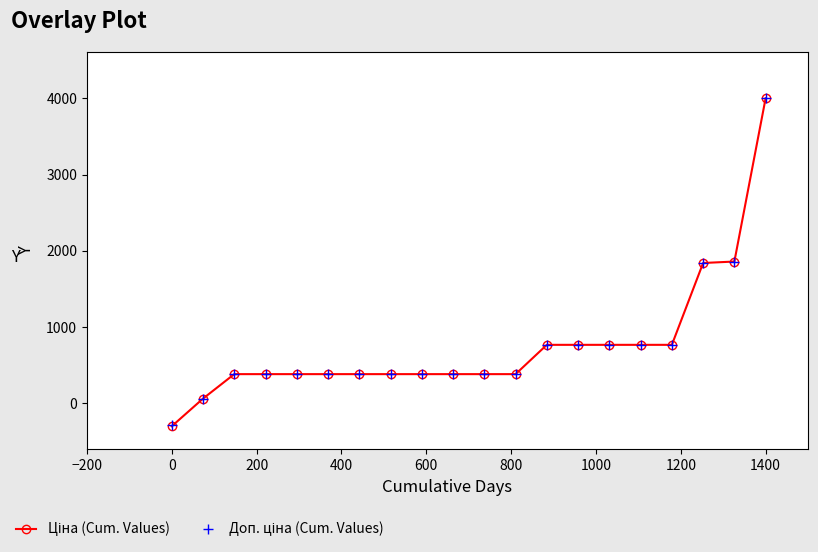

What is the minimum value shown in the chart?

-300.0